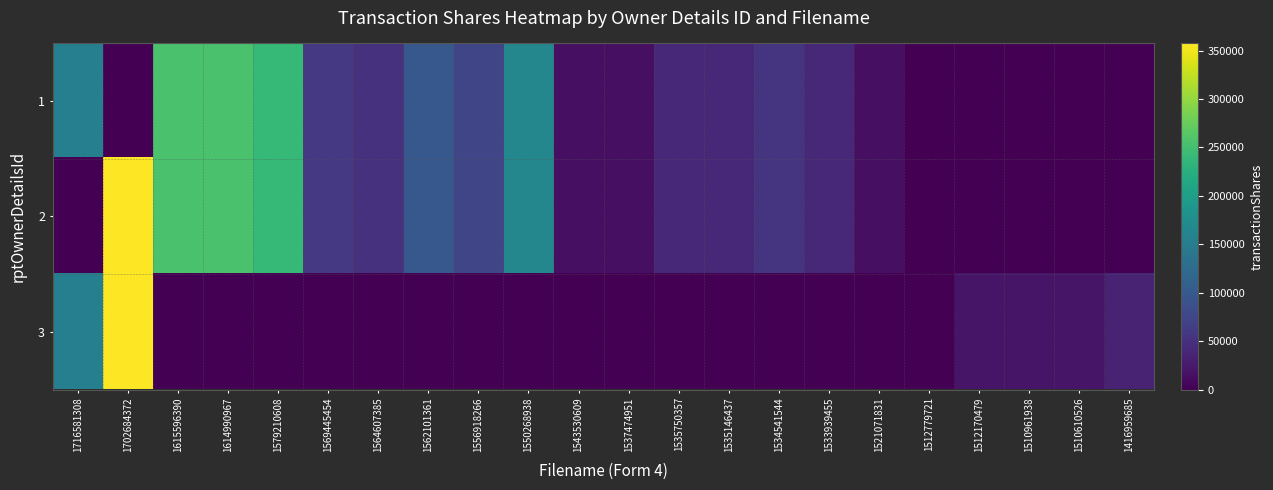

At how many categories does at least one series exceed 223791?

4